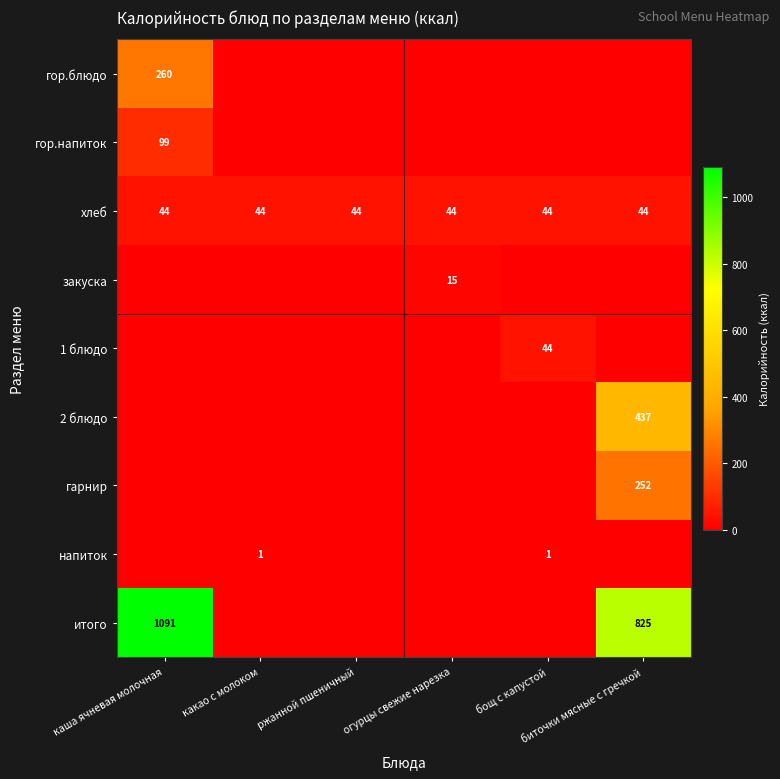

Which has a higher value, биточки мясные с гречкой or каша ячневая молочная?

каша ячневая молочная